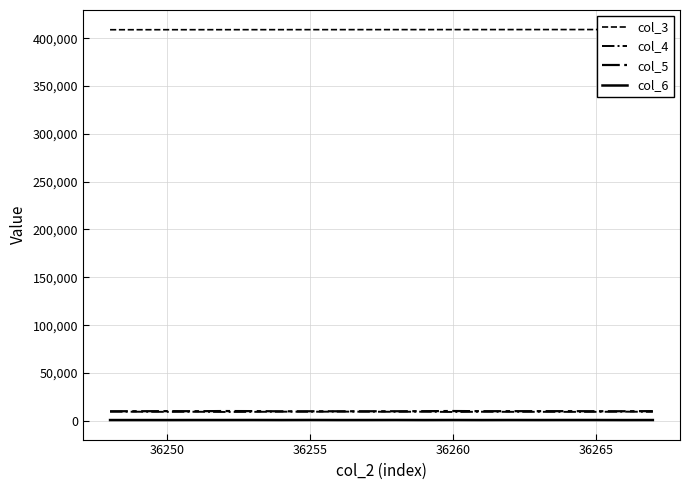

What is the value of the col_3 point at the 2nd from the left?

408856